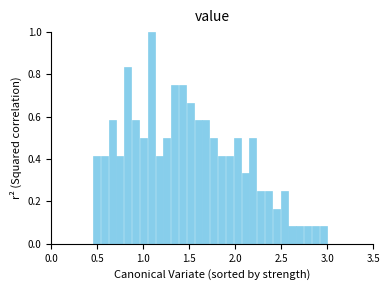

Around what value on the x-axis is the tallest bar? Give the approximate position of its centre, as read against the axis.

1.10